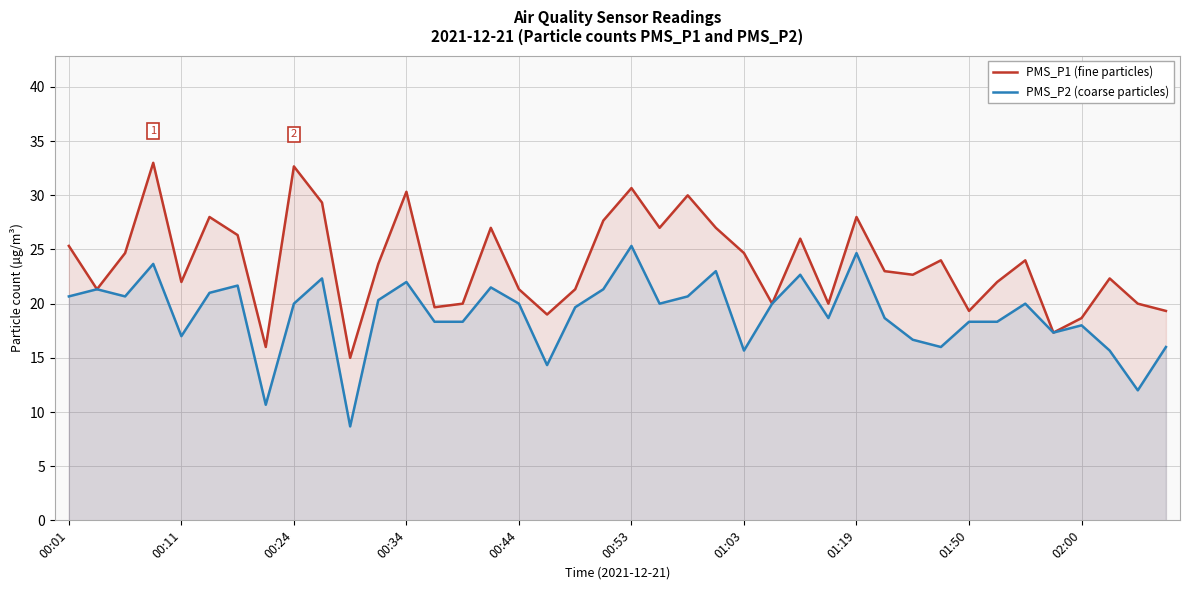

What are all the series names shown in the legend?

PMS_P1 (fine particles), PMS_P2 (coarse particles)